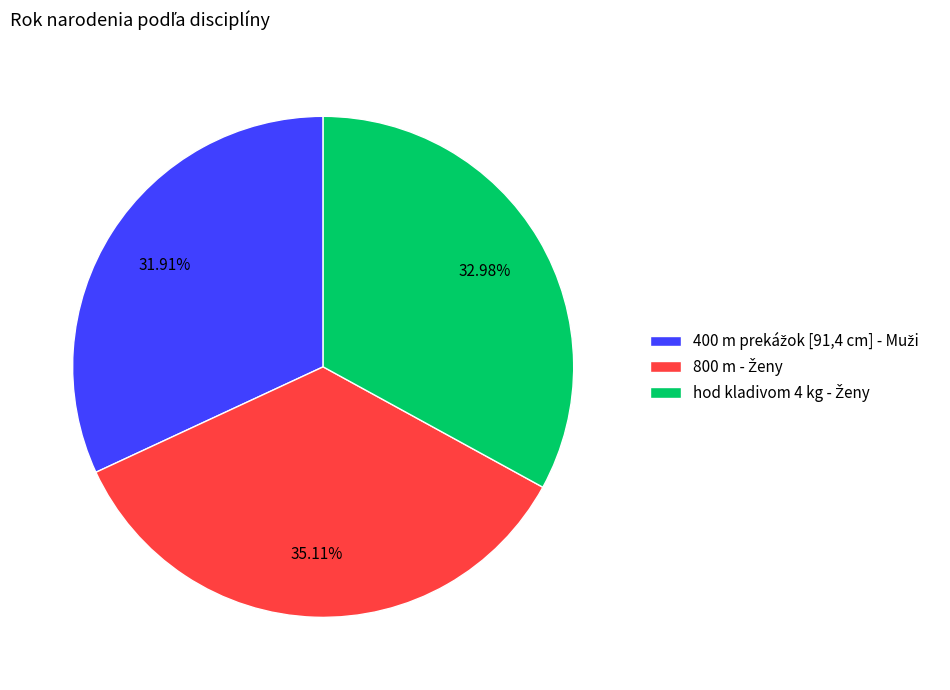

Is there a majority slice in this chart?

No